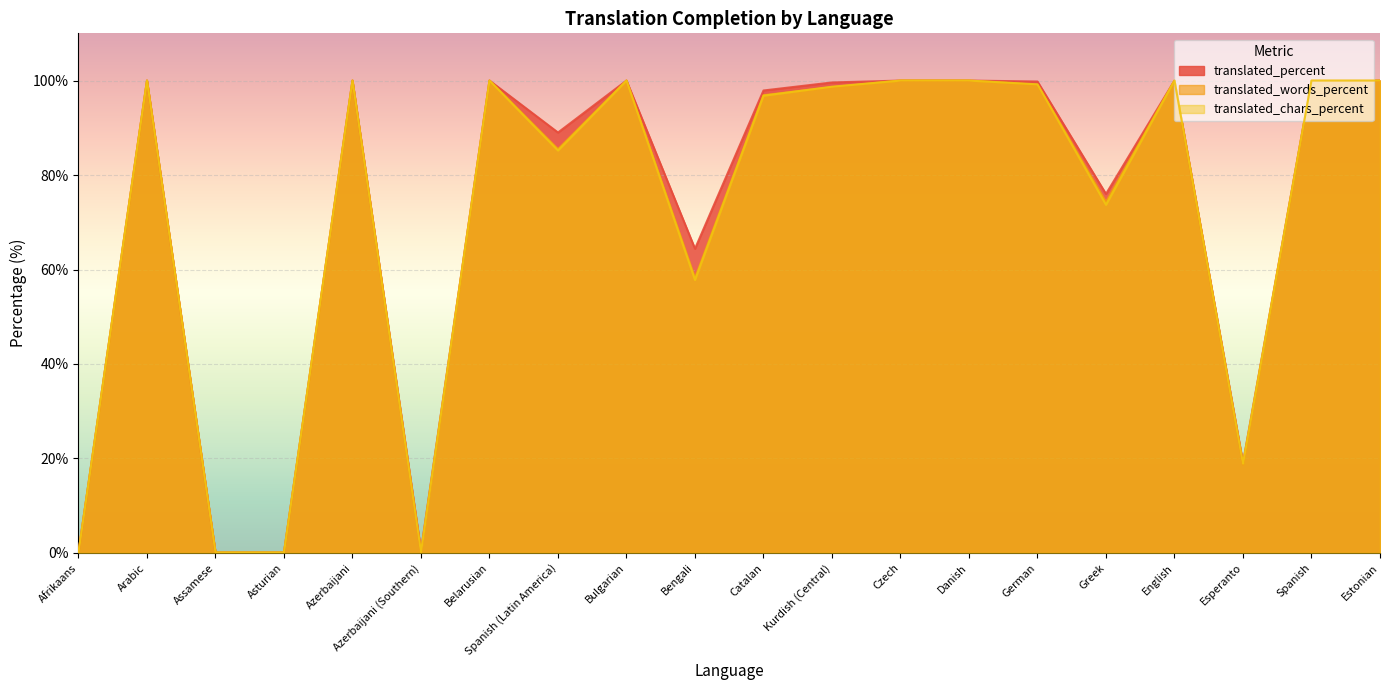

At which label is translated_words_percent closest to 50?

Bengali